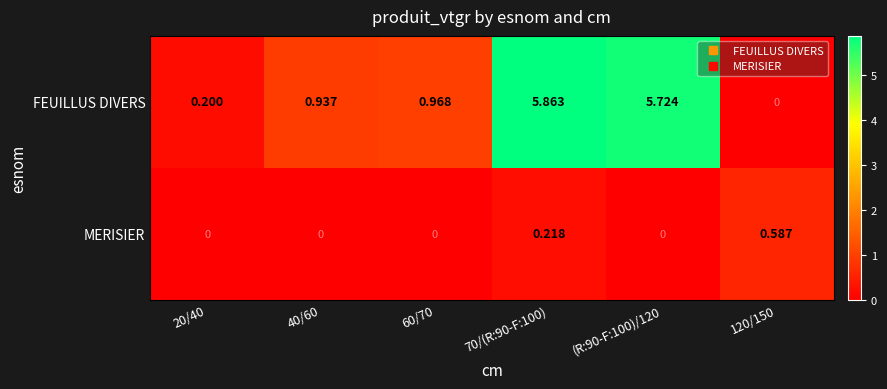

Is the value of MERISIER at 20/40 greater than the value of FEUILLUS DIVERS at 20/40?

No